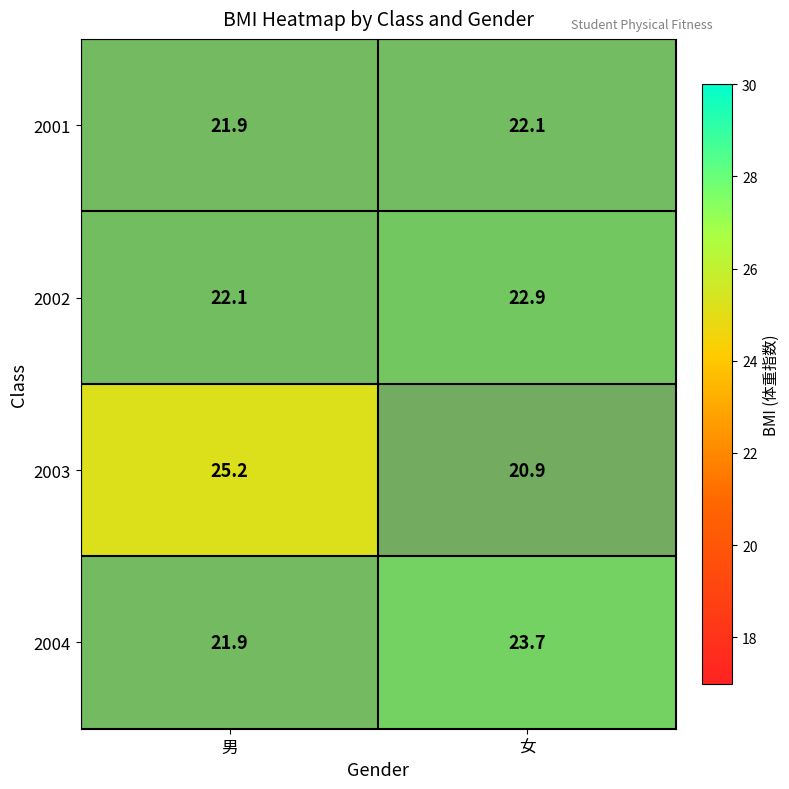

The value of 2001 at 男 is 21.9. True or false?

True